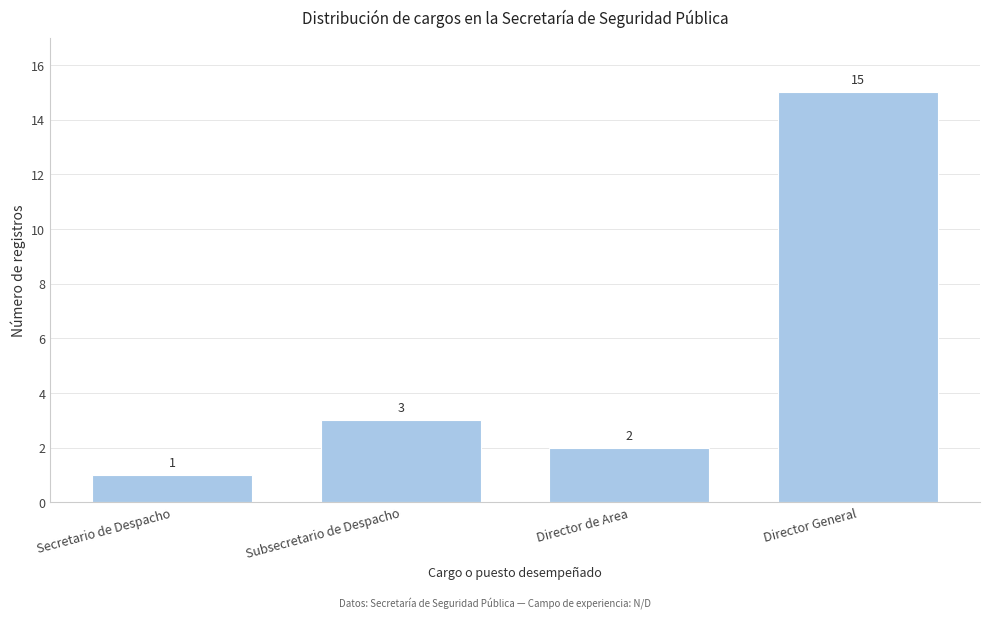

Reading right to left, transcribe all the data shown in this chart.

15	2	3	1